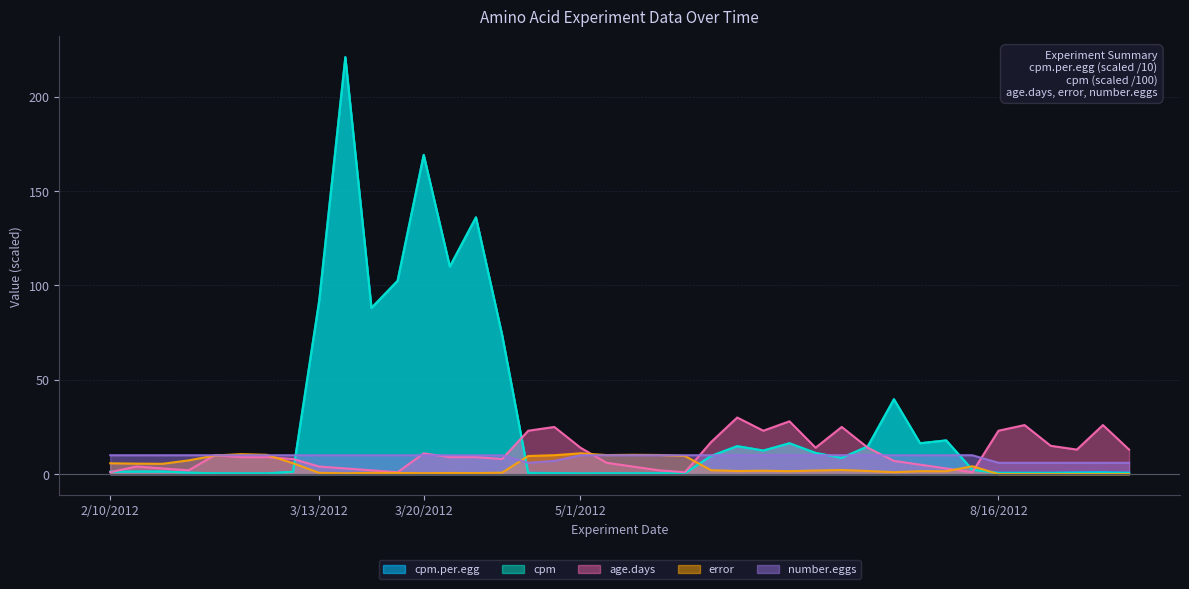

What is the highest value of the cpm series?

221.0